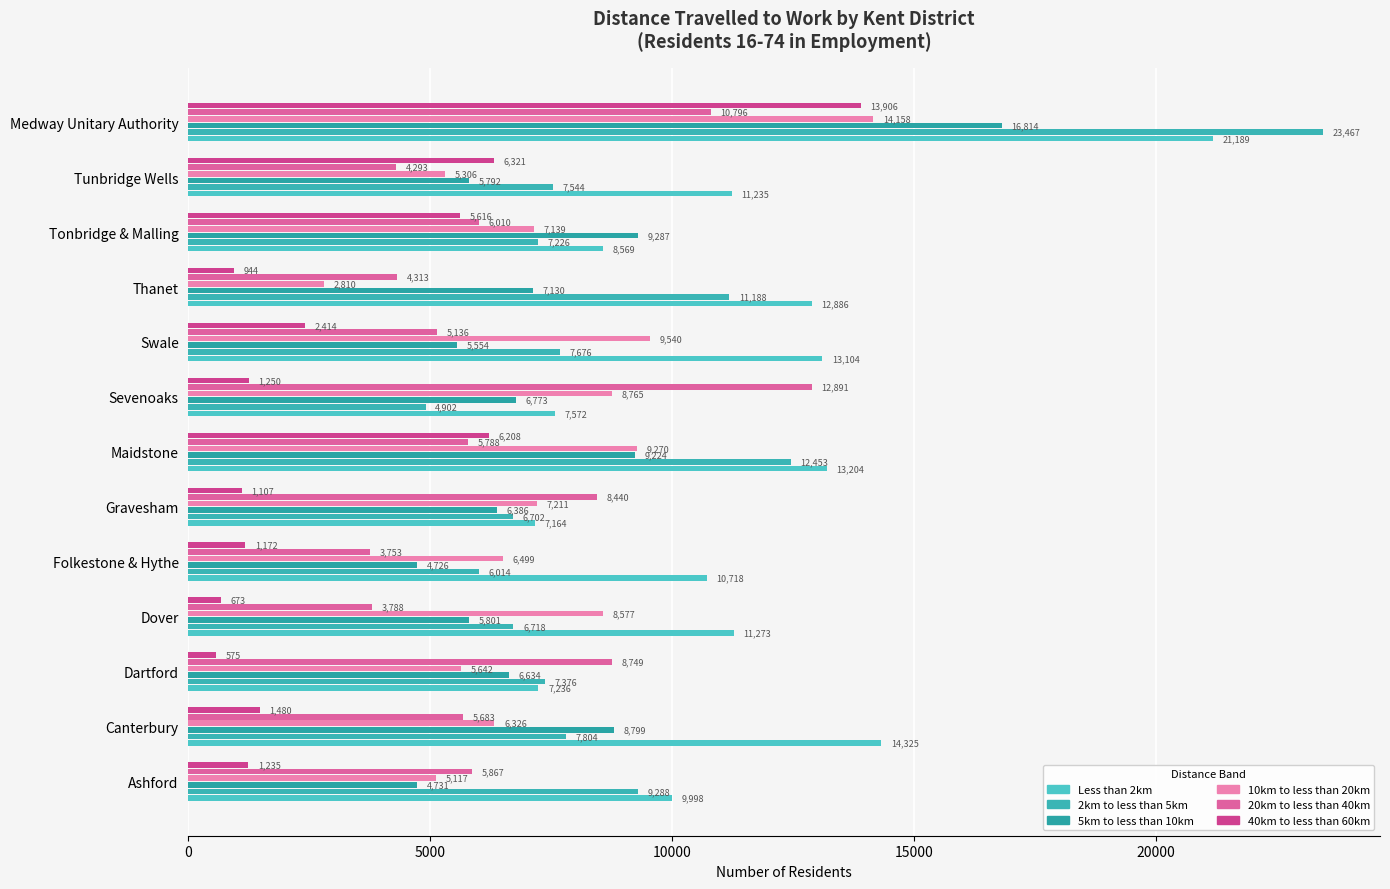

What is the minimum value for 40km to less than 60km?

575